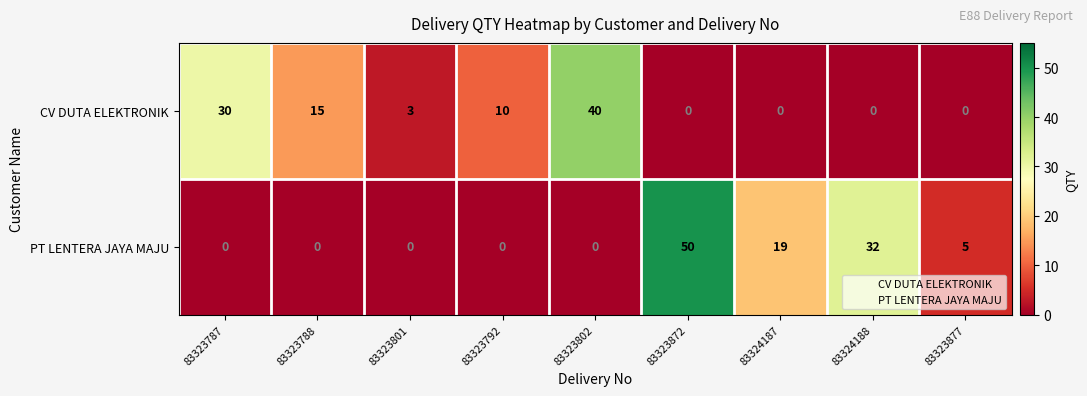

What is the total value across all series at 83323877?

5